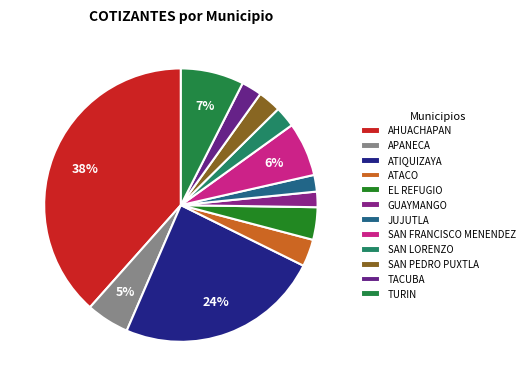

How much of the chart is everything except ATACO?

96.8%